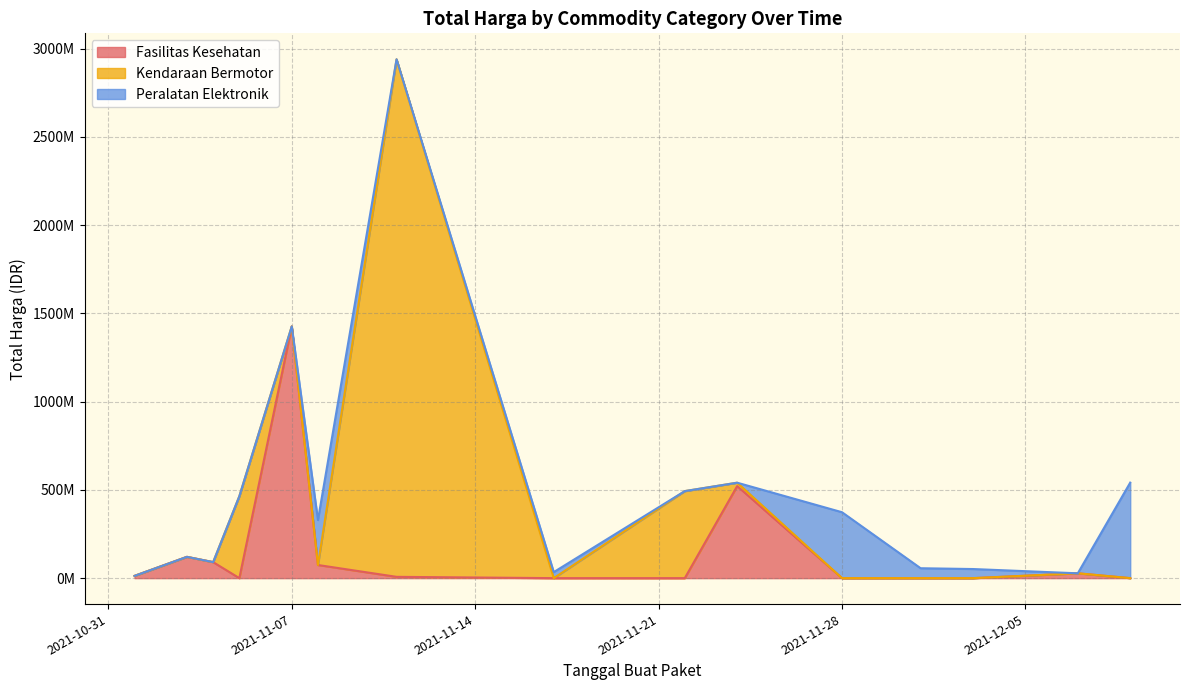

The Kendaraan Bermotor series shows 0 at 2021-12-09. True or false?

True